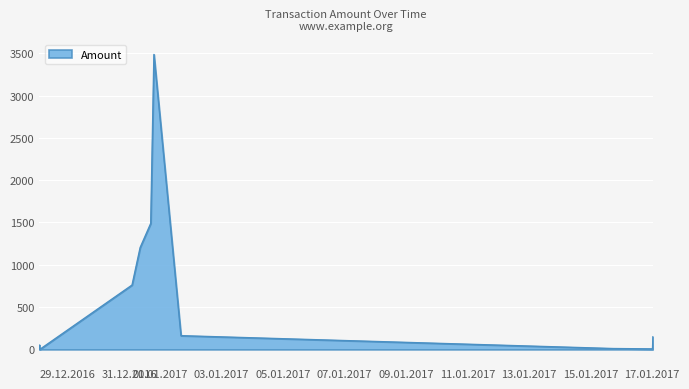

What is the difference between the maximum and minimum values?

3485.0